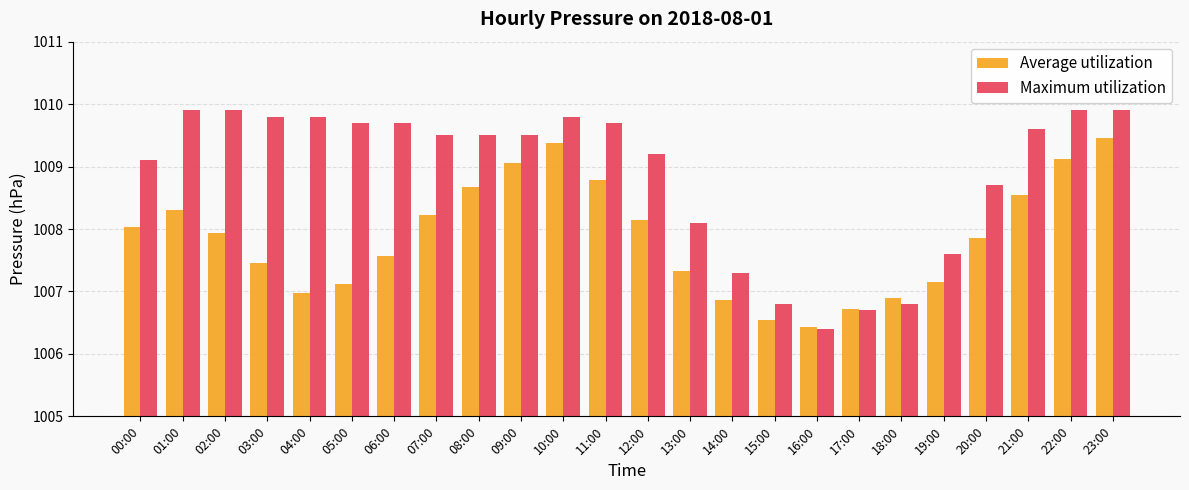

What is the average value of the Average utilization series?

1007.9